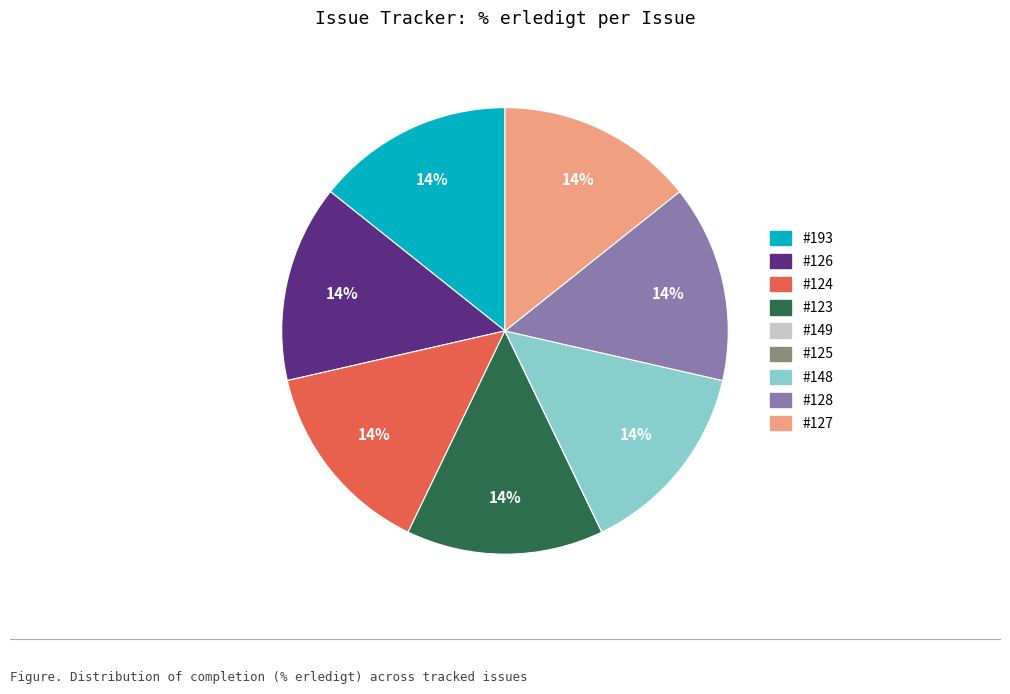

True or false: #127 accounts for 5% of the total.

False